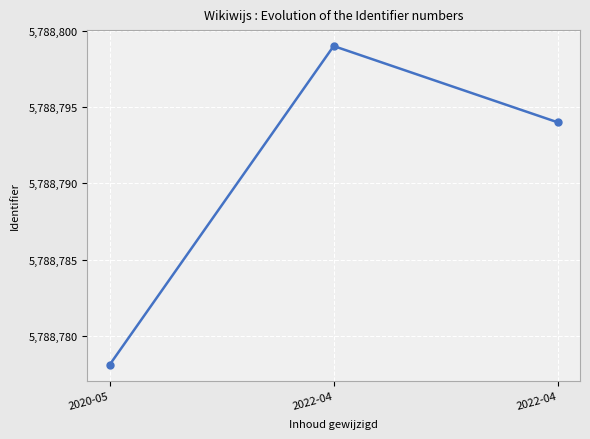

Reading right to left, extract all data points from this chart.

5788794.0	5788799.0	5788778.1